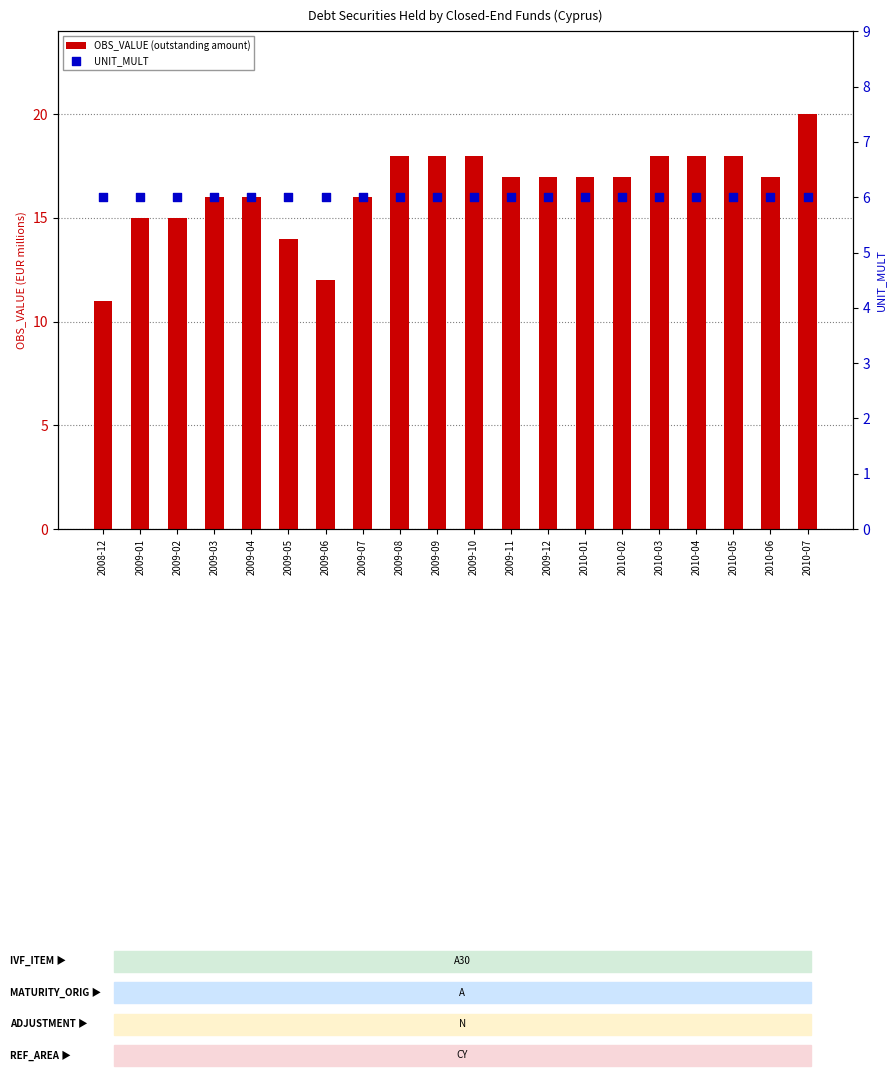

Is the value of OBS_VALUE (outstanding amount) at 2010-05 greater than the value of UNIT_MULT at 2010-05?

Yes